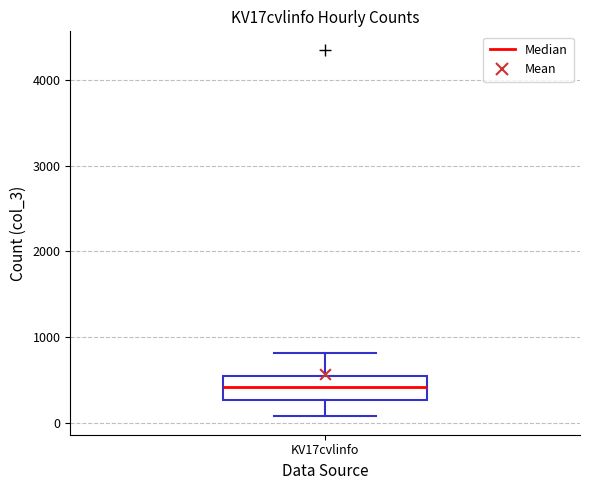

Read this box plot against the y-axis: the position of the median line, the range covered by the box, and the ends of both whiskers. The values are not printed on the chart, so give them approximately, as read against the axis.

median 400, box 300 to 500, whiskers 100 to 800